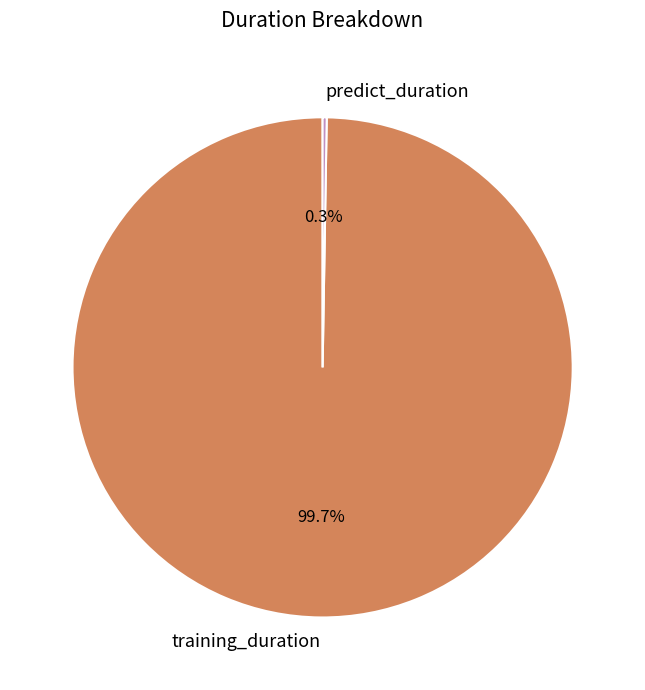

What portion of the pie excludes training_duration?

0.3%